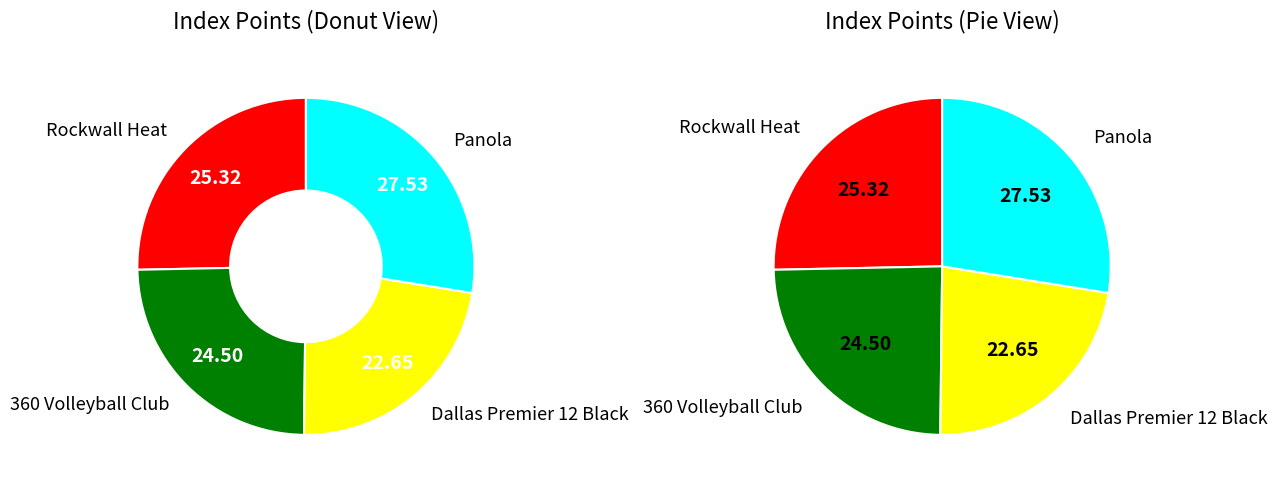

How many slices are in this pie chart?

4